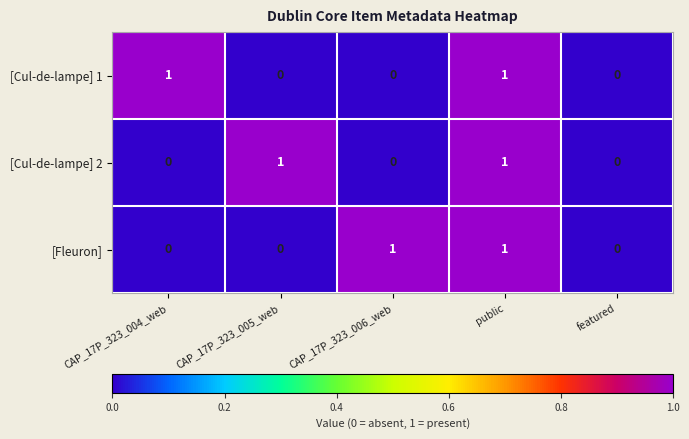

Reading left to right, transcribe all the data shown in this chart.

[Cul-de-lampe] 1: CAP_17P_323_004_web=1	CAP_17P_323_005_web=0	CAP_17P_323_006_web=0	public=1	featured=0
[Cul-de-lampe] 2: CAP_17P_323_004_web=0	CAP_17P_323_005_web=1	CAP_17P_323_006_web=0	public=1	featured=0
[Fleuron]: CAP_17P_323_004_web=0	CAP_17P_323_005_web=0	CAP_17P_323_006_web=1	public=1	featured=0